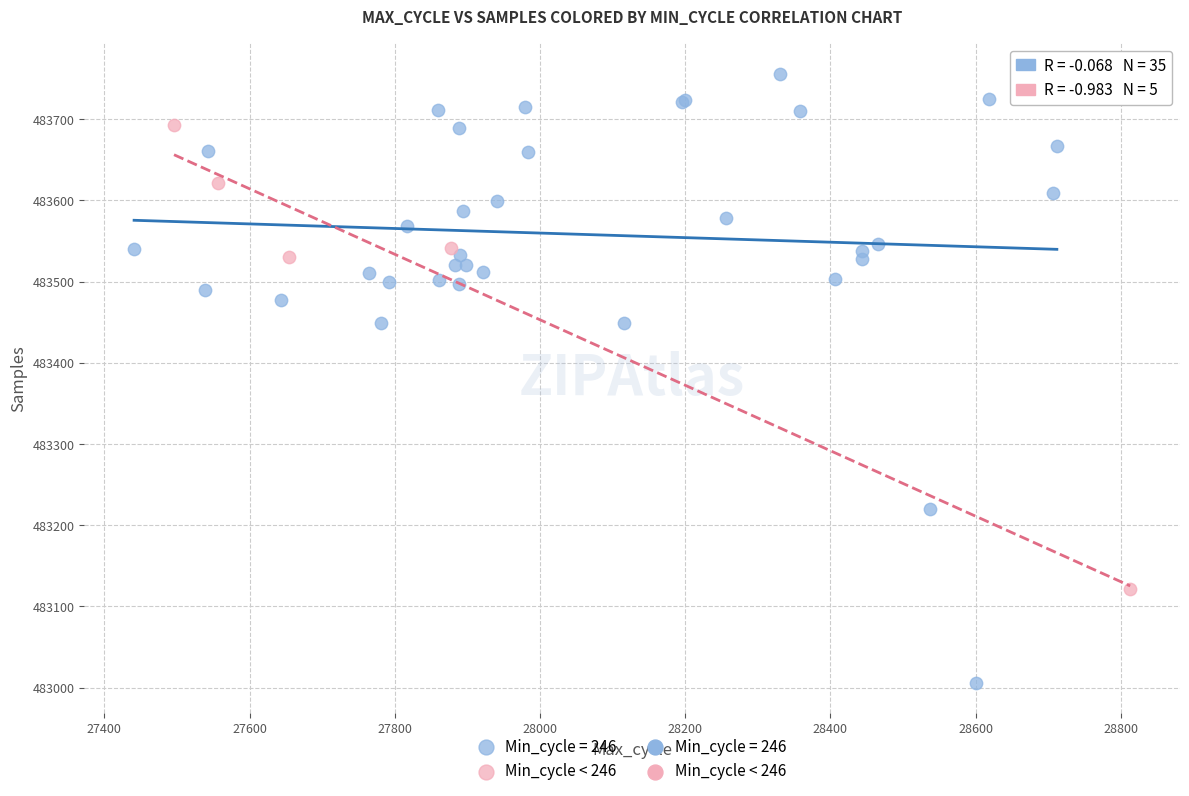

Which series contains the lowest Y value?

Min_cycle = 246